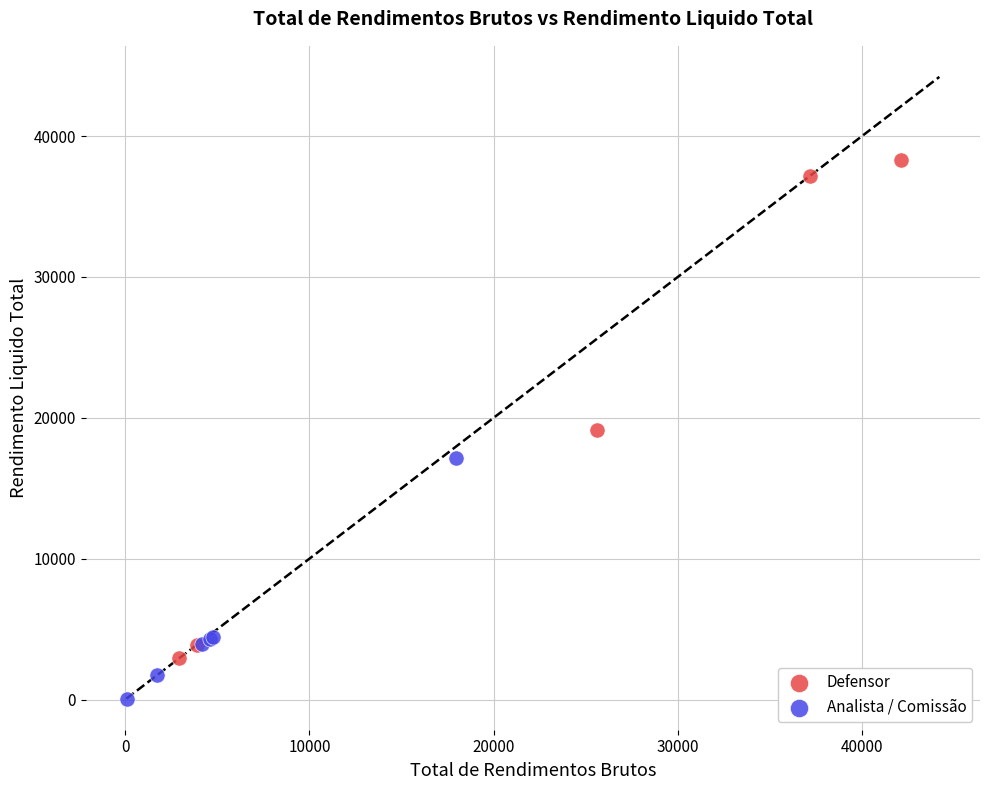

Which series has the widest spread of Y values?

Defensor